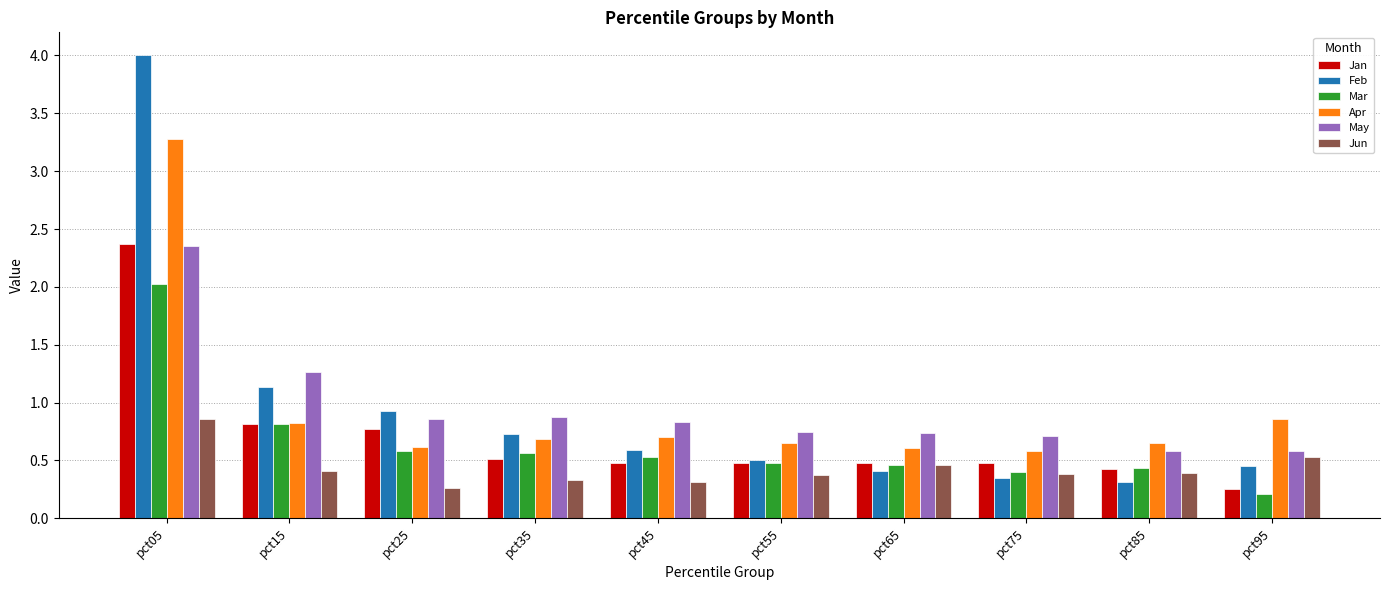

At which category does the chart reach its peak across all series?

pct05